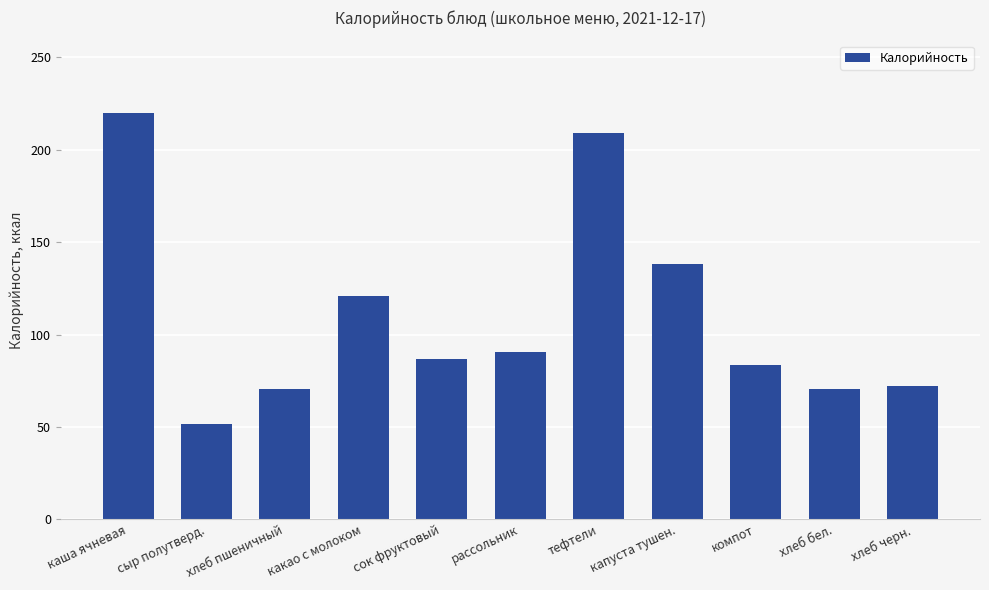

Read the value at рассольник.

90.3